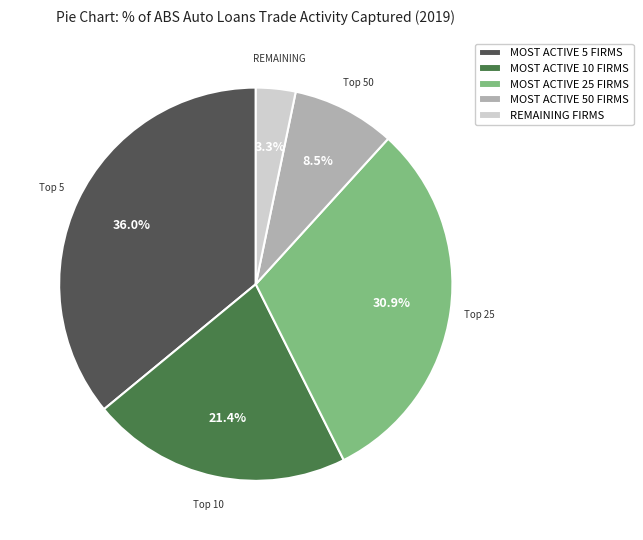

Does MOST ACTIVE 50 FIRMS account for over 50% of the chart?

No